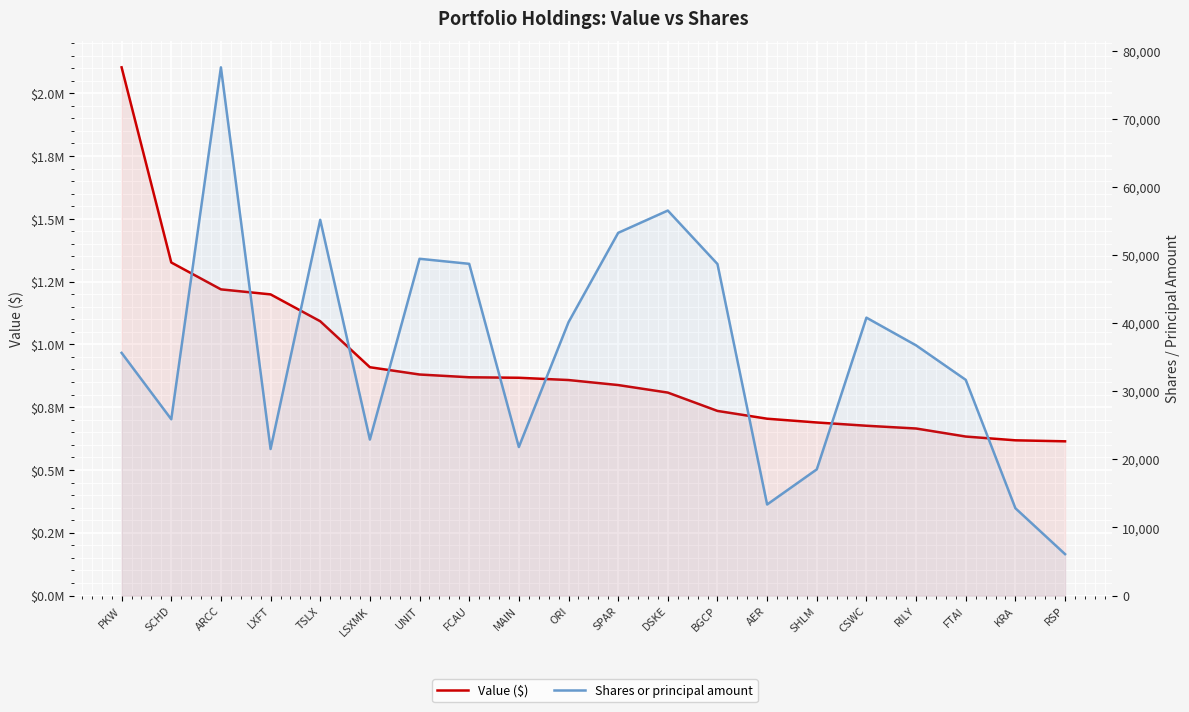

Which label corresponds to the smallest value in the chart?

RSP